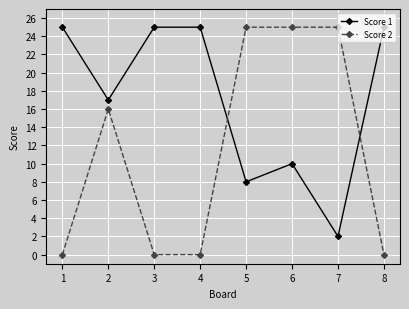

Between 2 and 3, which series saw the biggest shift?

Score 2